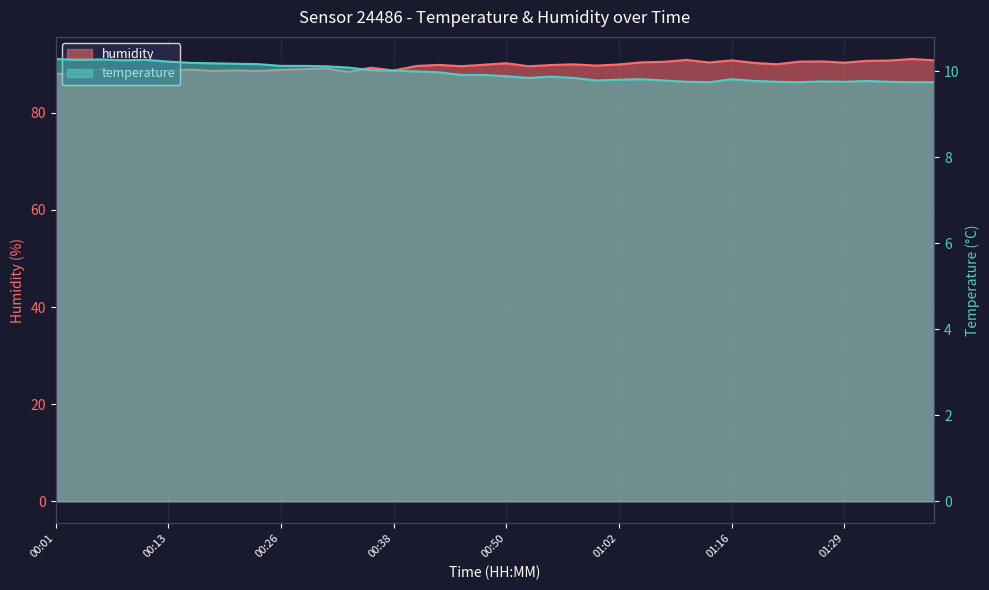

The value of temperature at 00:57 is 17.0. True or false?

False